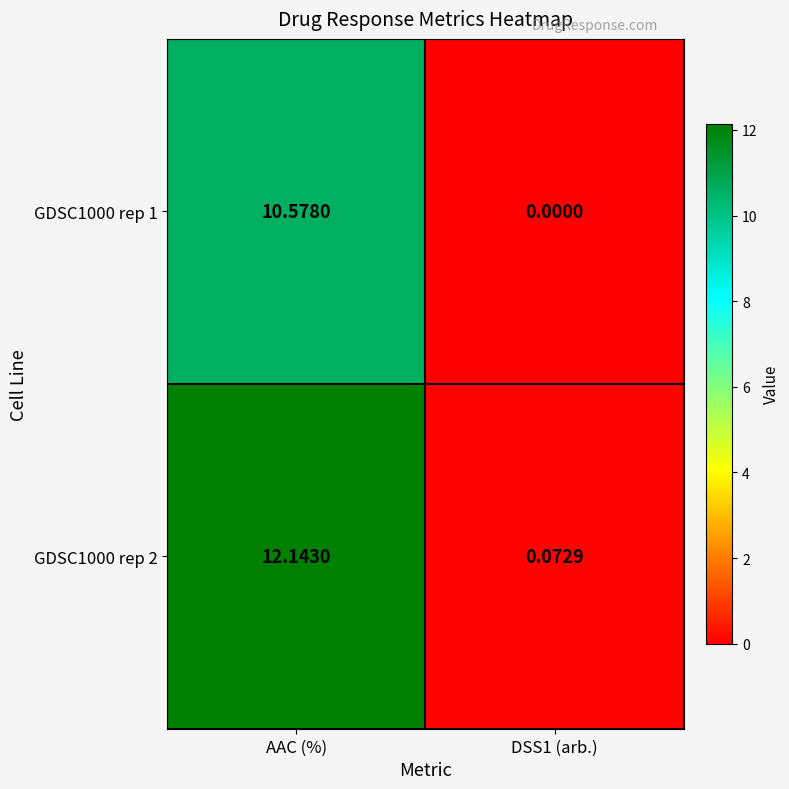

Which category has the lowest value across all series?

DSS1 (arb.)